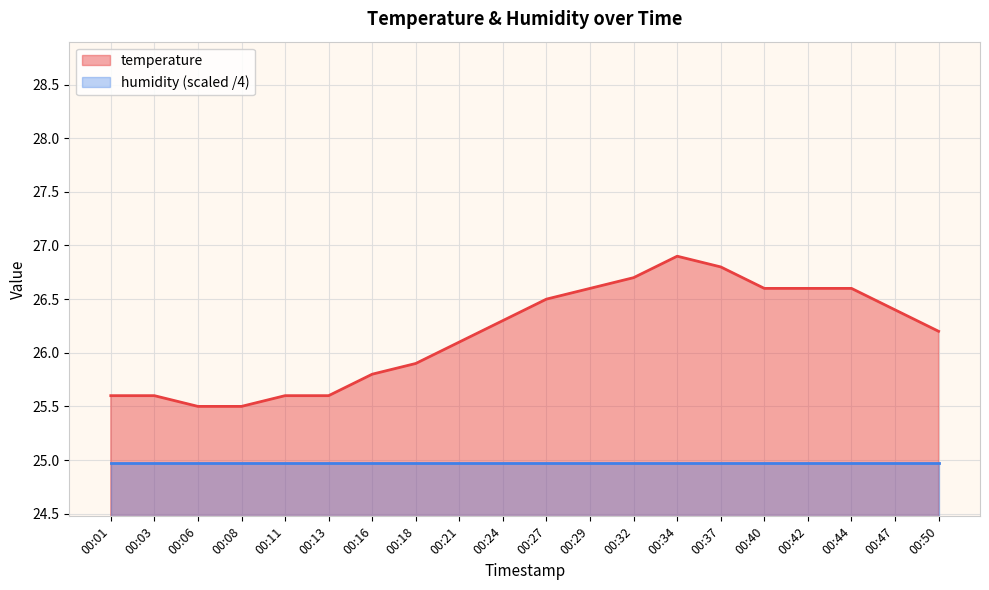

Rank the categories by value from lowest to highest.

00:06, 00:08, 00:01, 00:03, 00:11, 00:13, 00:16, 00:18, 00:21, 00:50, 00:24, 00:47, 00:27, 00:29, 00:40, 00:42, 00:44, 00:32, 00:37, 00:34